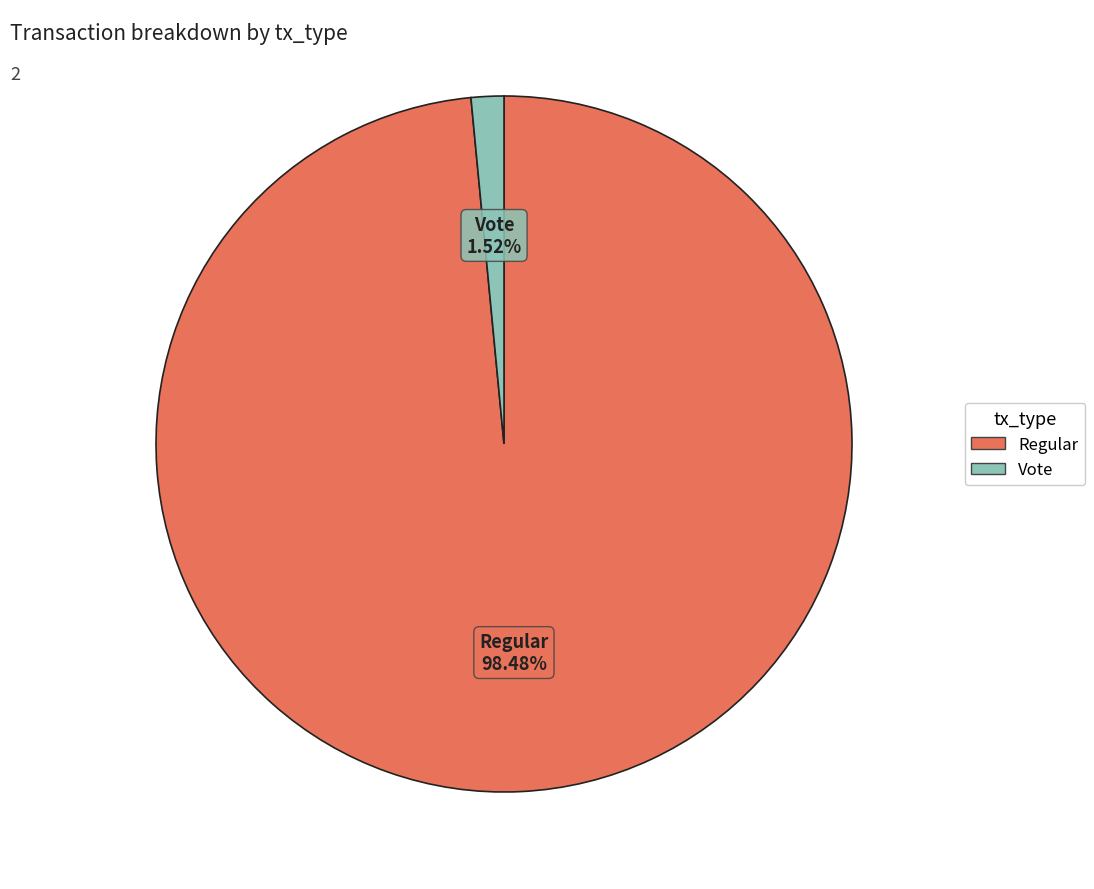

What percentage is the Regular slice, to the nearest percent?

98%